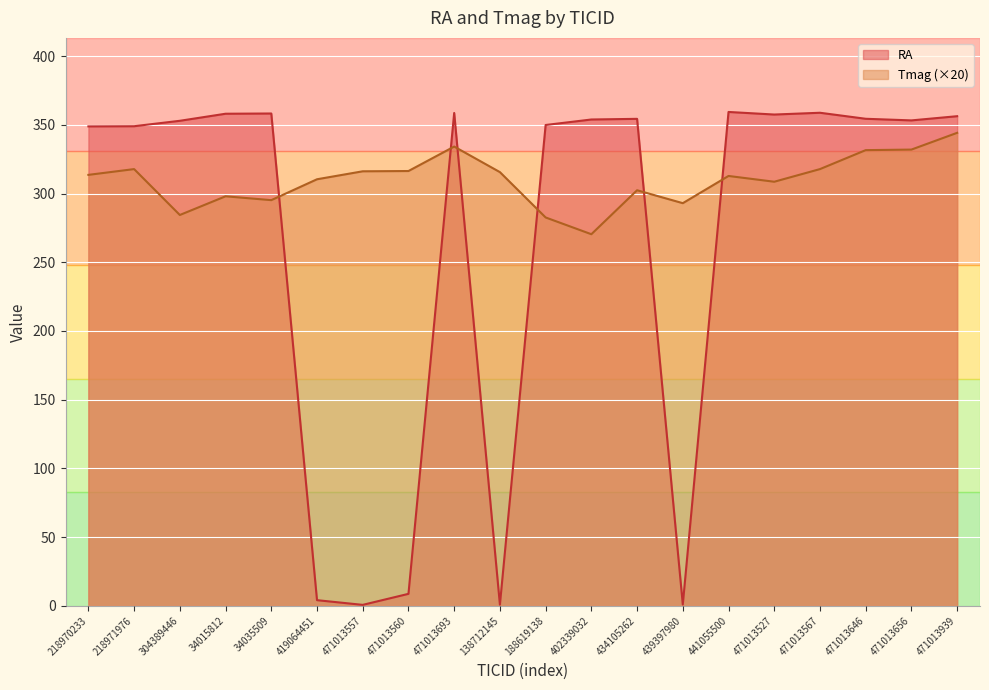

The Tmag series shows 295.2 at 34035509. True or false?

True